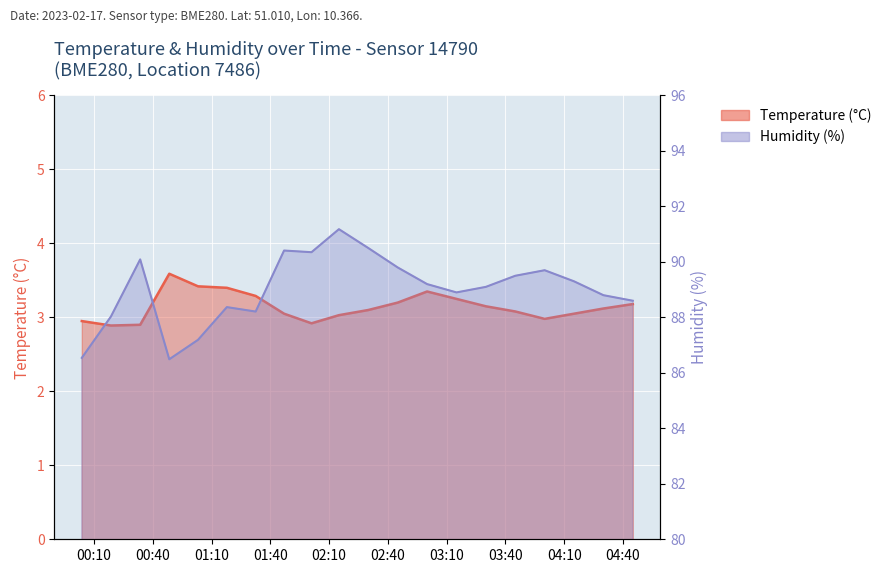

In temperature, how many points are lower than both neighbors (excluding endpoints)?

3